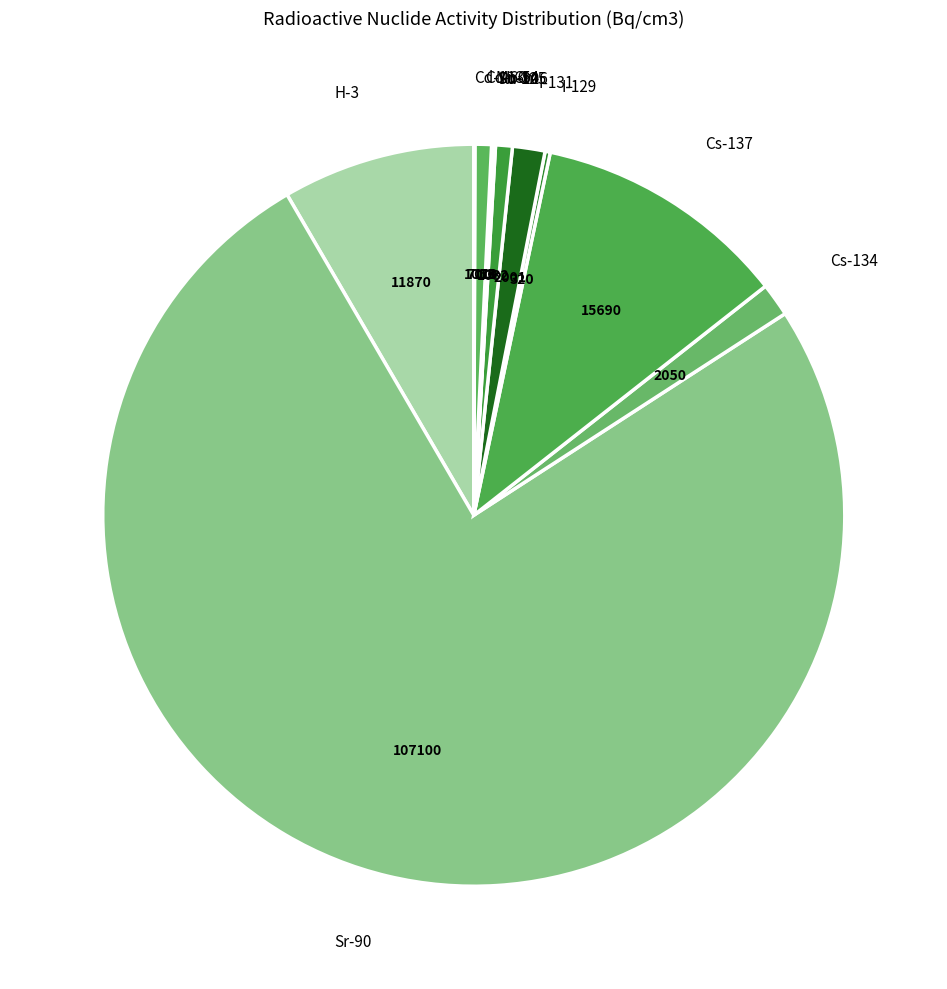

Do Co-60 and Sr-90 together represent more than half of the pie?

Yes